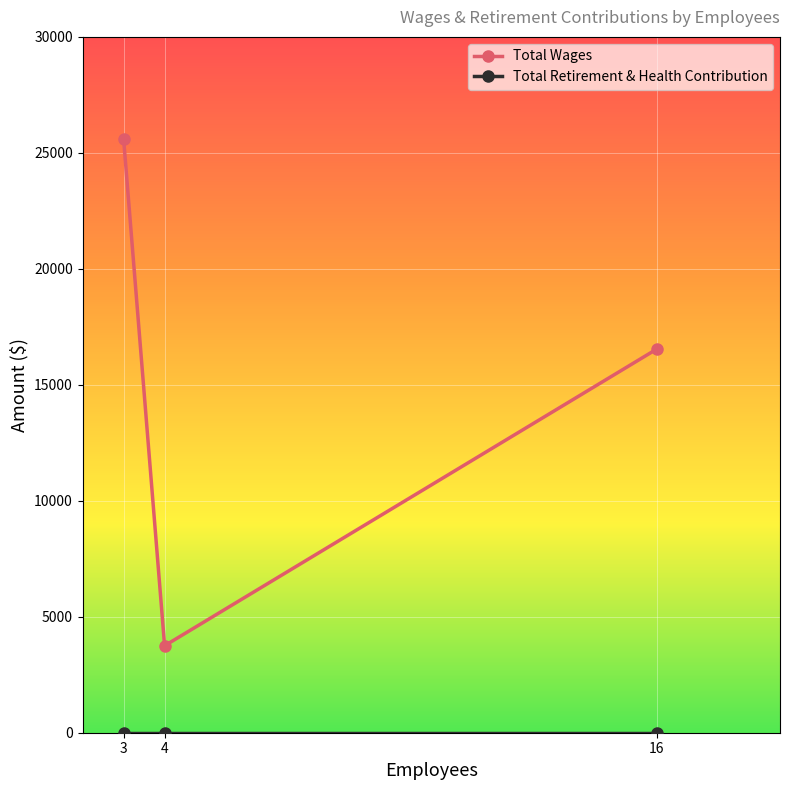

Which series changed the most between 4 and 16?

Total Wages